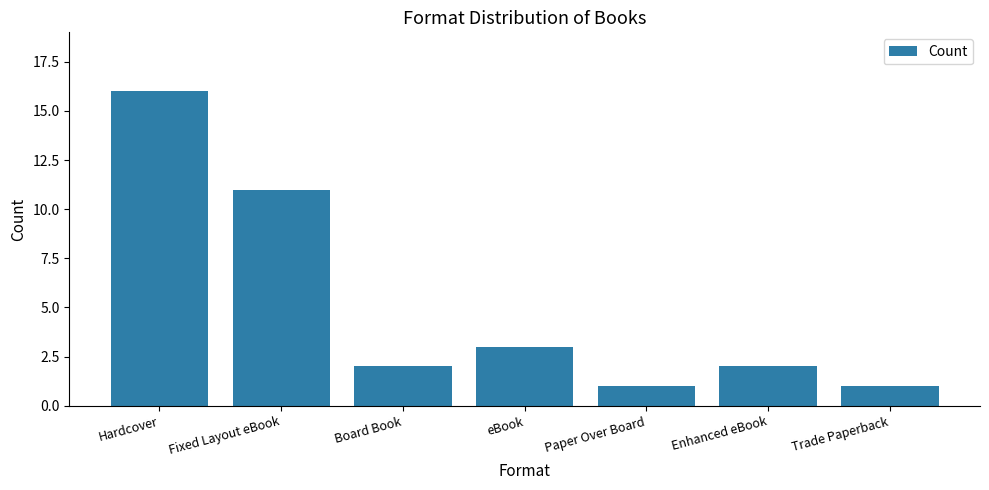

The chart shows a value of 16 at Hardcover. True or false?

True